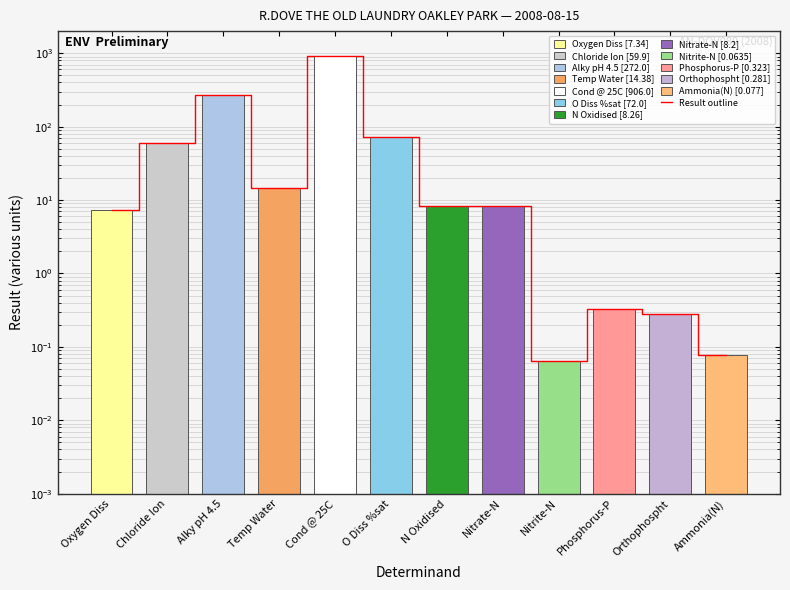

What is the label of the 5th bar from the left?

Cond @ 25C